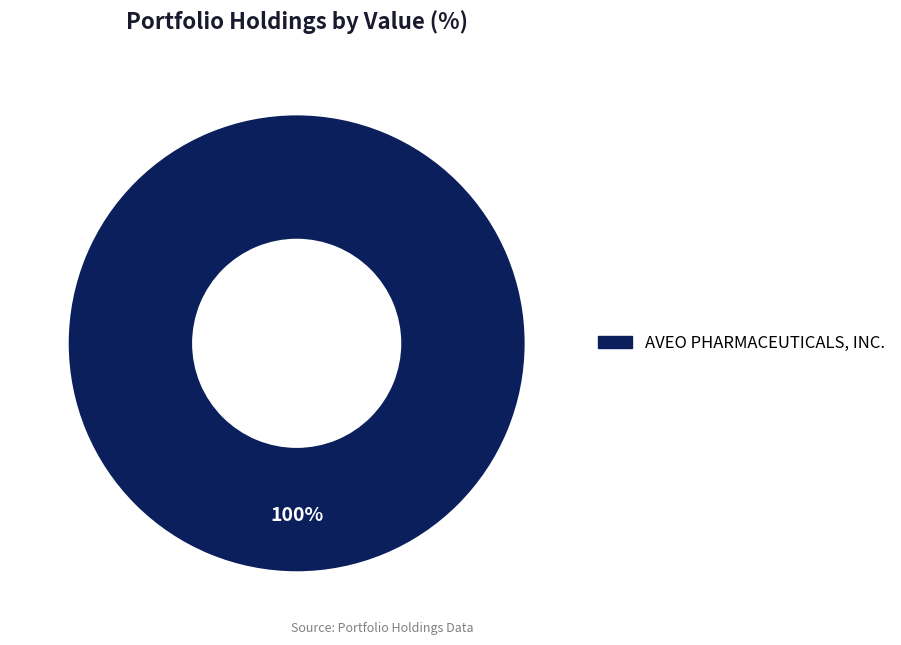

Count the number of slices in the pie.

1